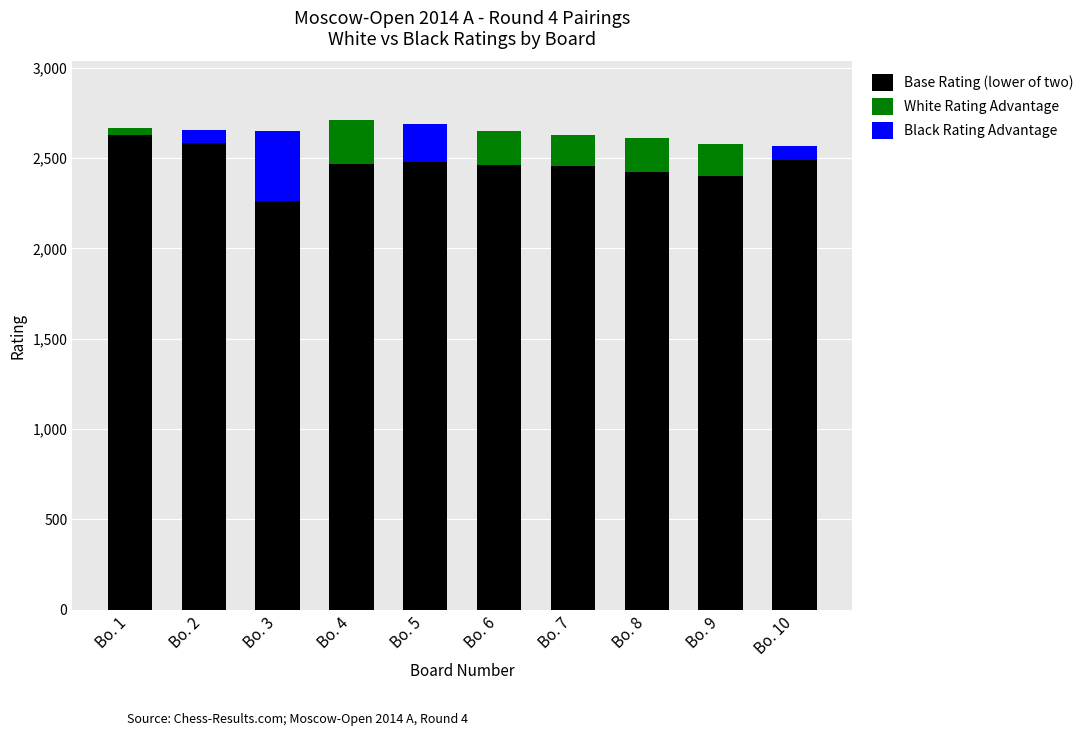

At how many categories does at least one series exceed 172?

10